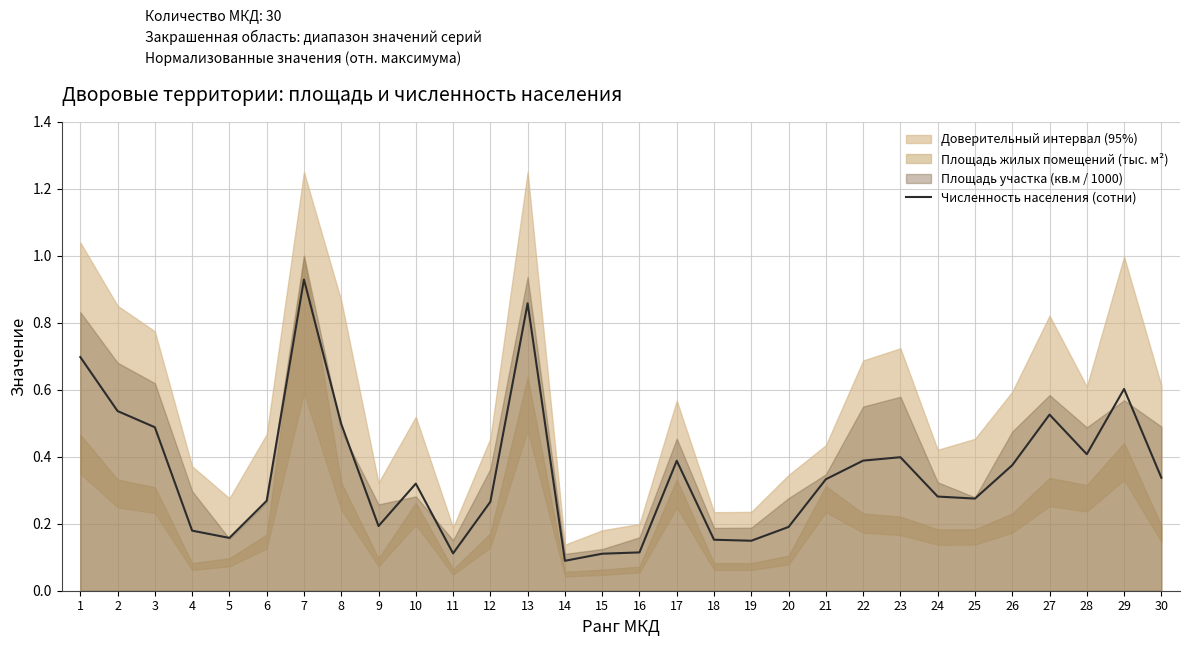

Is it true that Численность населения (сотни) equals 0.2 at 20?

True